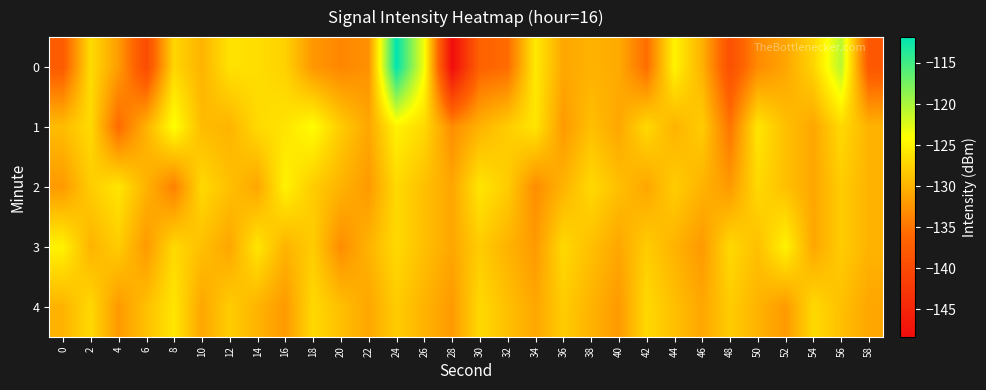

List the series in order of their peak value, highest first.

0, 1, 2, 3, 4